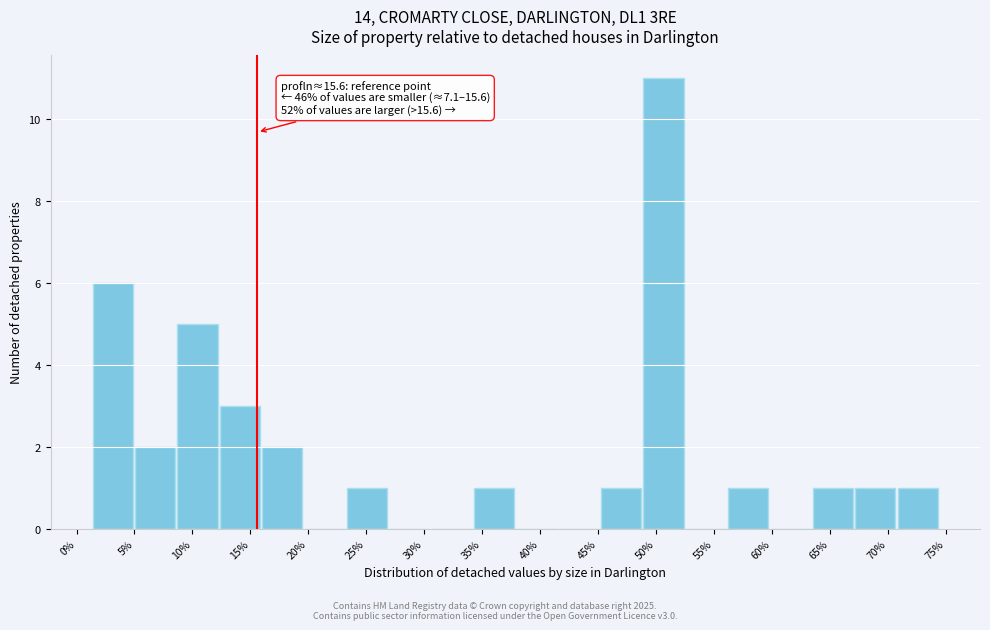

Over which range of the x-axis is the bar tallest?

49.0 to 52.5